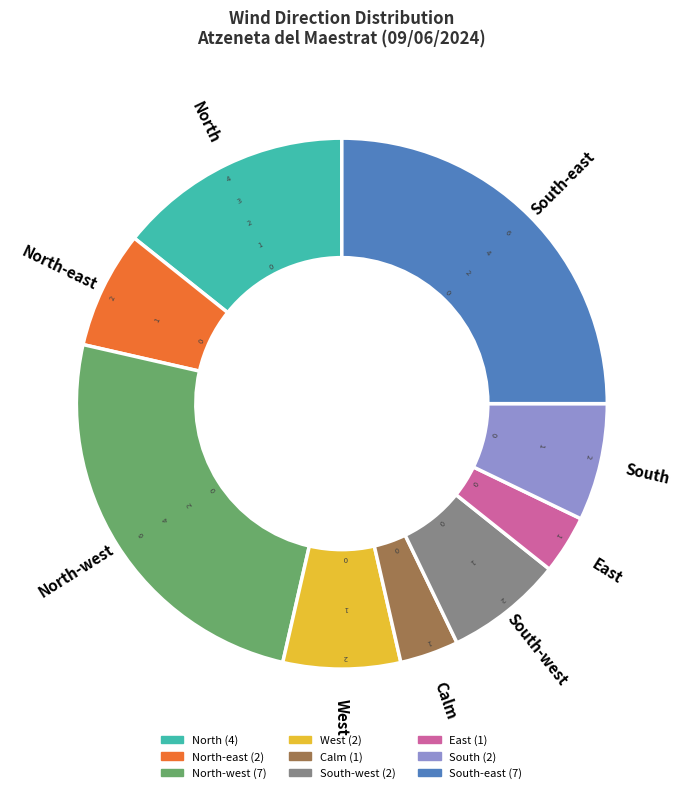

Is there a majority slice in this chart?

No